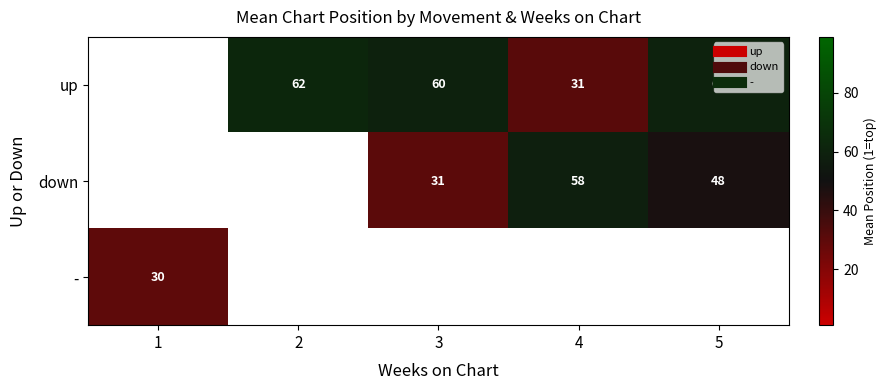

How many up values are between 59 and 60?

2